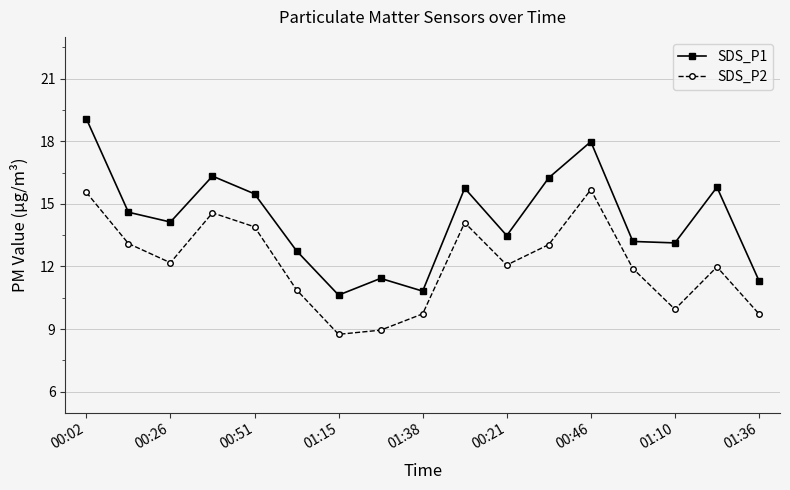

Which series has the largest total across all categories?

SDS_P1